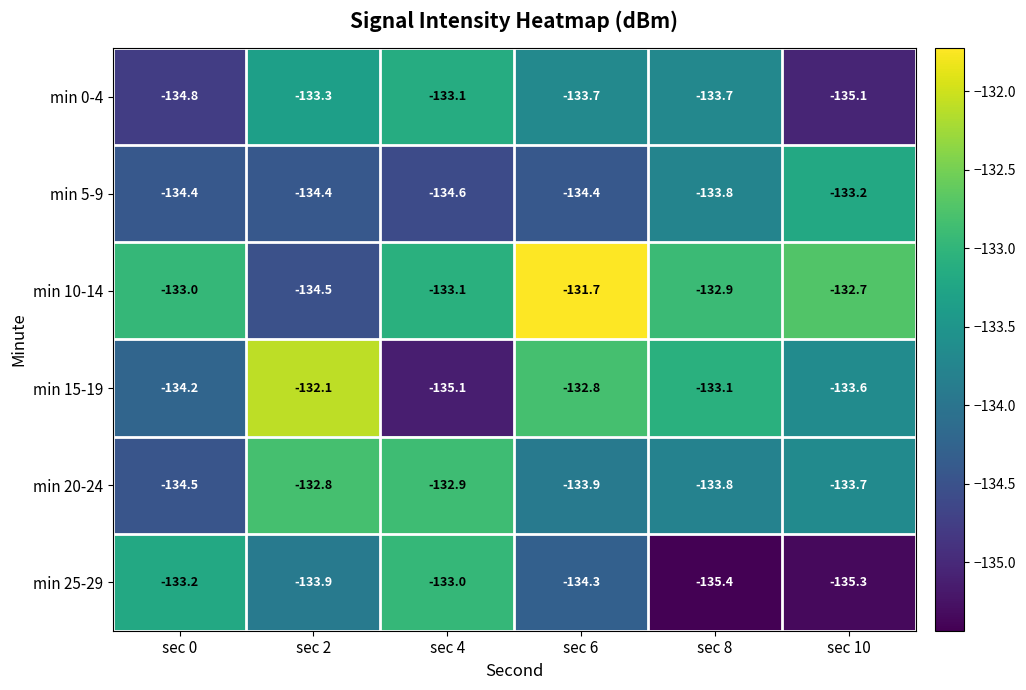

What is the difference between the highest and lowest values at sec 4?

2.2